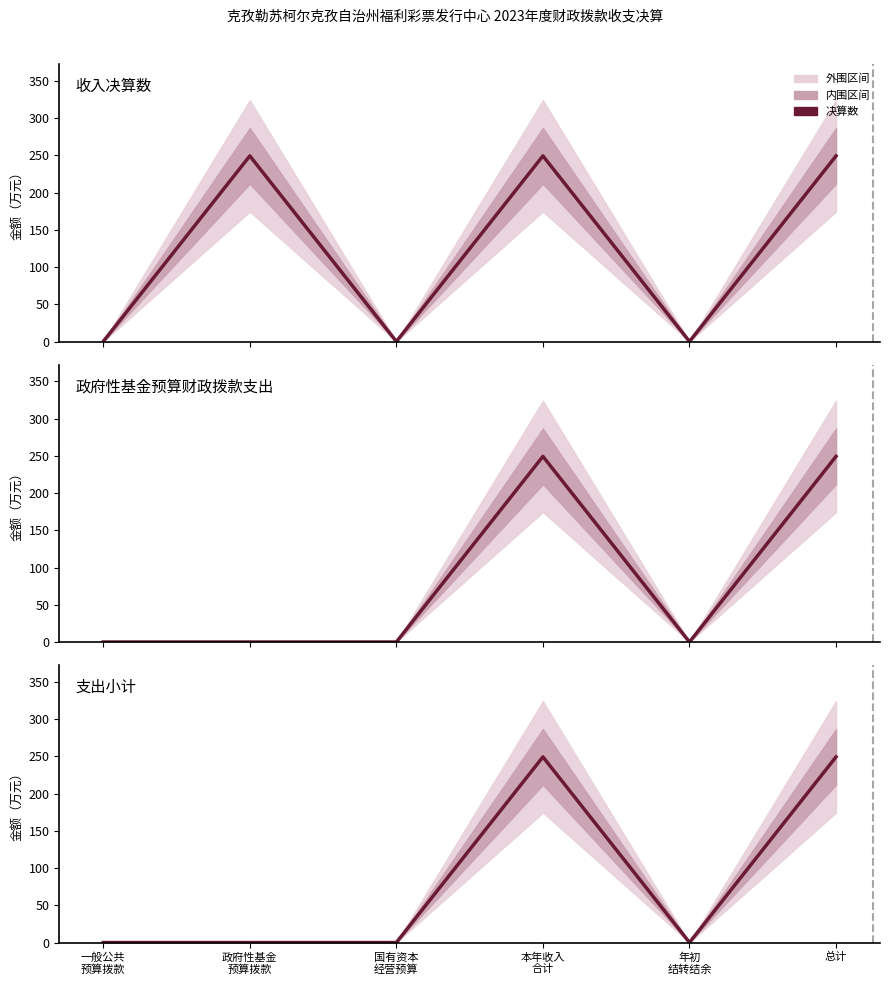

Which has a higher value, 总计 or 政府性基金
预算拨款?

总计